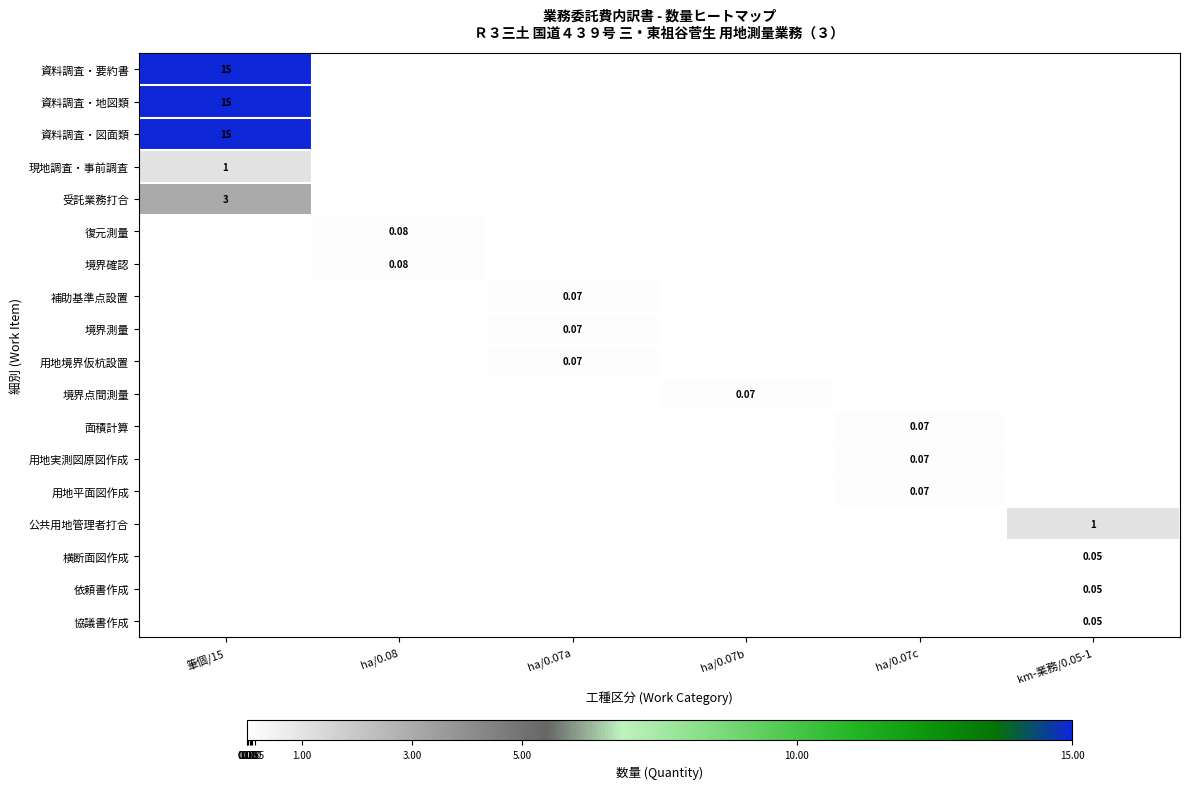

The 資料調査・図面類 series shows 0.0 at ha/0.07b. True or false?

True